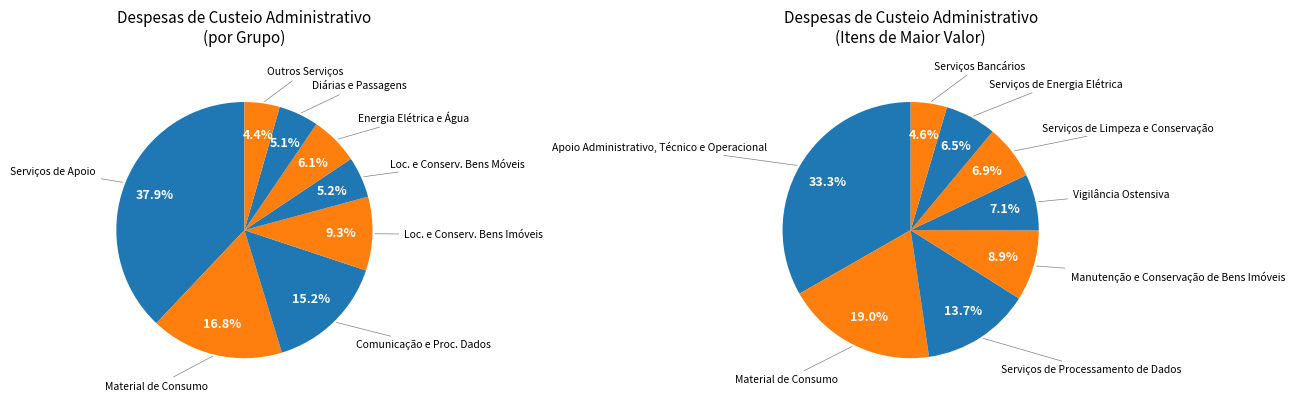

Which slice is the largest?

Apoio Administrativo, Técnico e Operacional